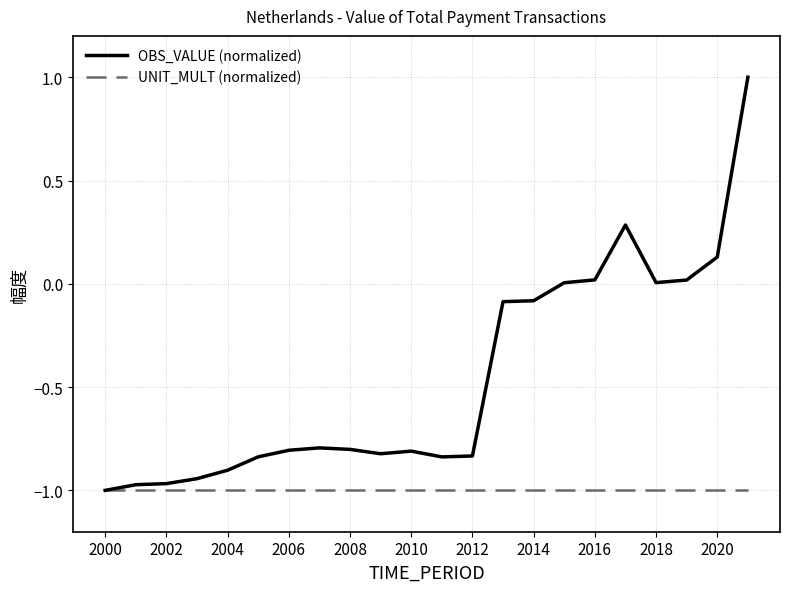

Which series has the widest spread of values?

OBS_VALUE (normalized)